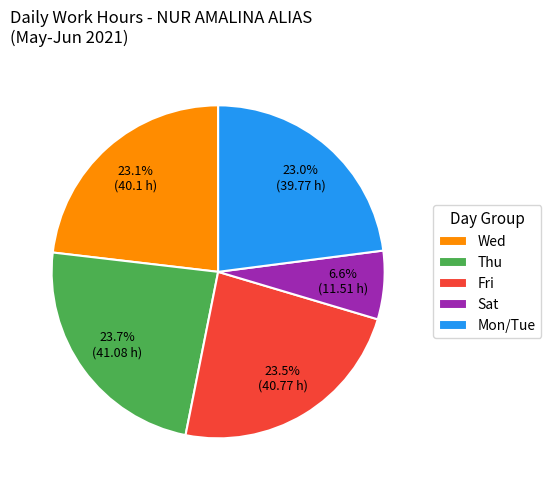

How many slices are in this pie chart?

5